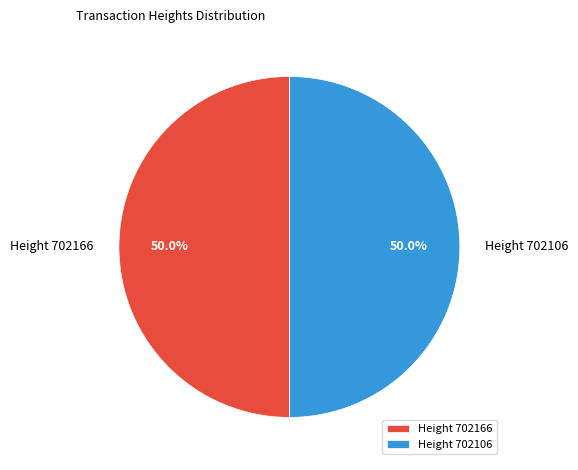

What portion of the pie excludes Height 702166?

50.0%